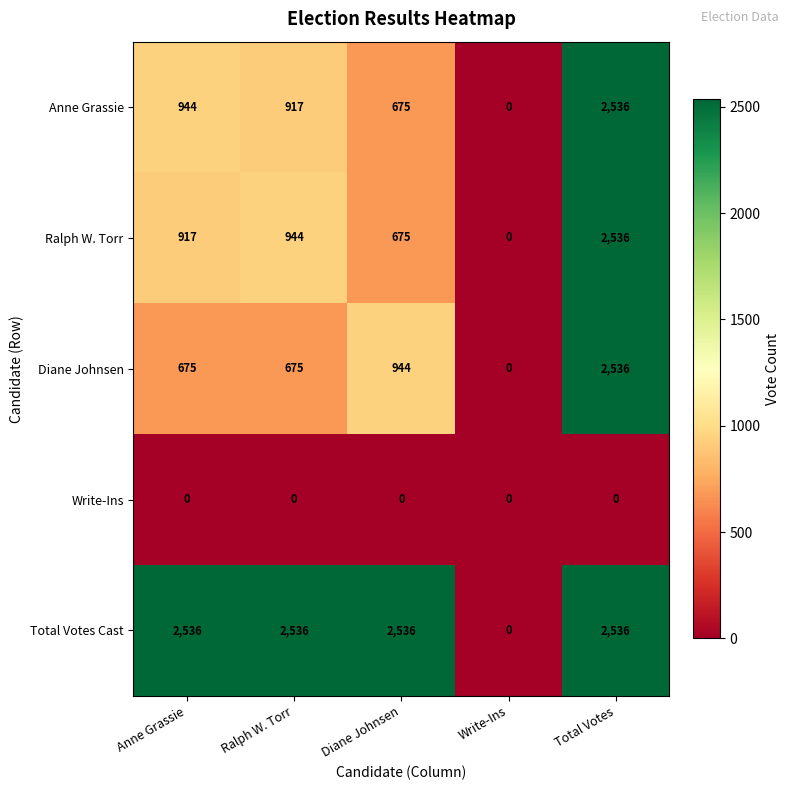

Which series changed the most between Ralph W. Torr and Total Votes?

Diane Johnsen